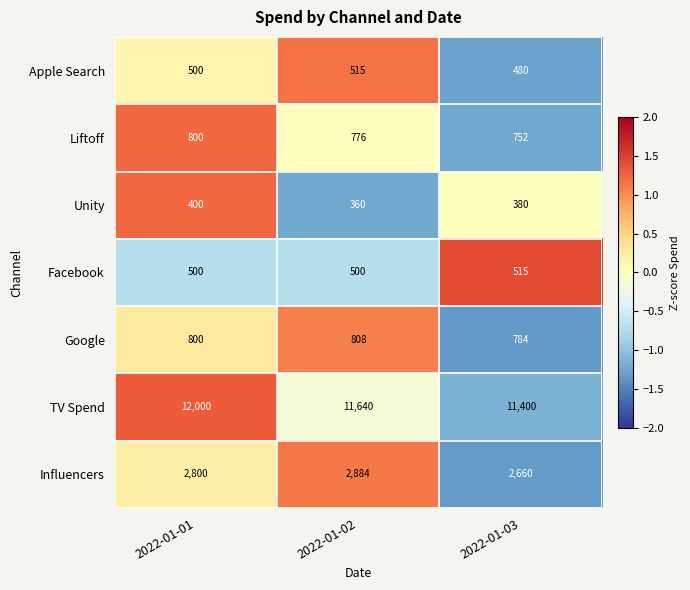

What is the sum of all TV Spend values?

35040